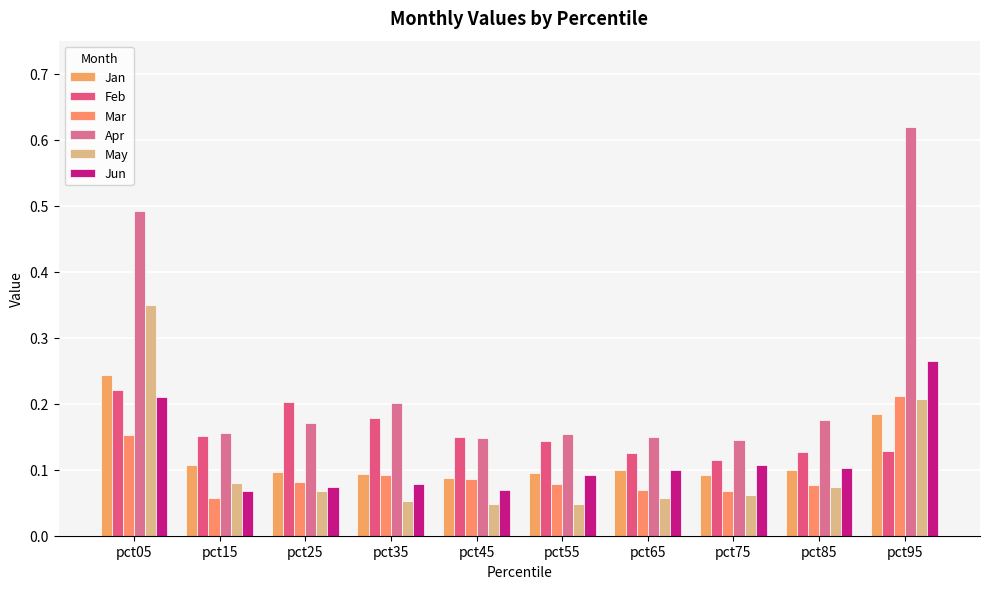

At which label is Apr closest to 0?

pct75